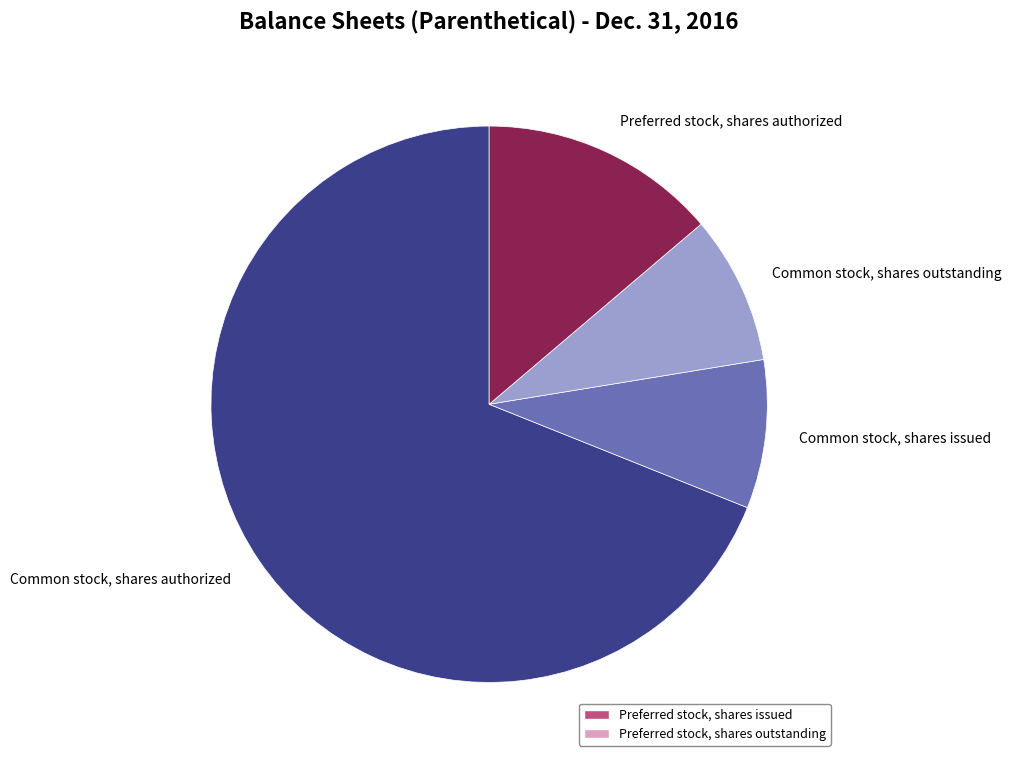

Which category has the biggest portion of the pie?

Common stock, shares authorized